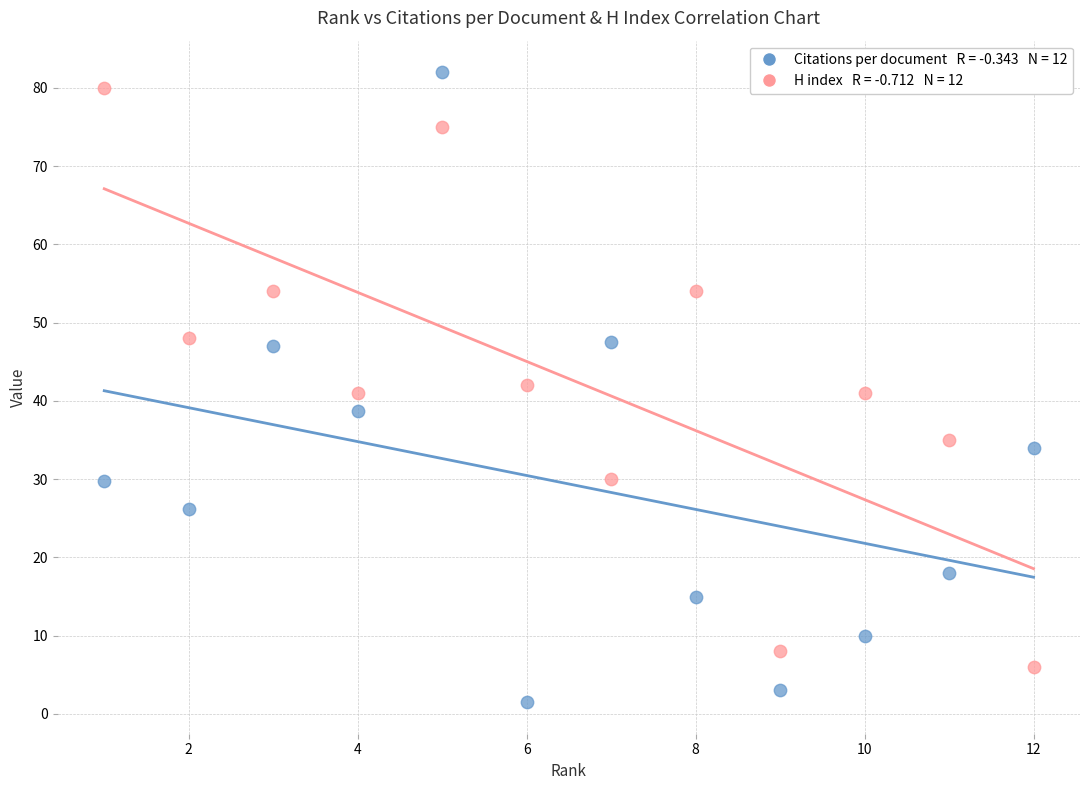

Across all data points, what is the range of Y values (max minus min)?

80.5